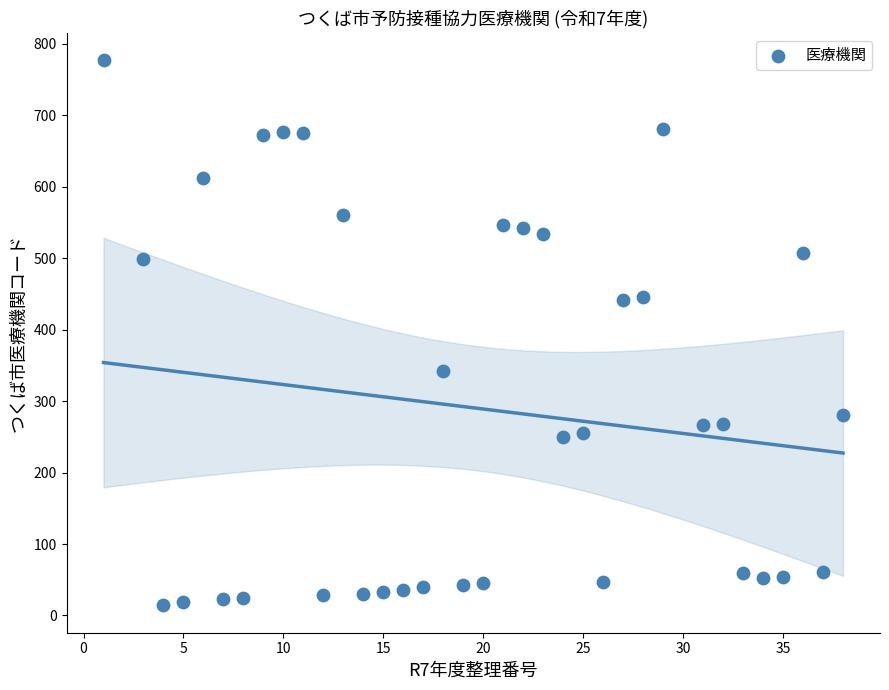

What is the range of X values (max minus min)?

37